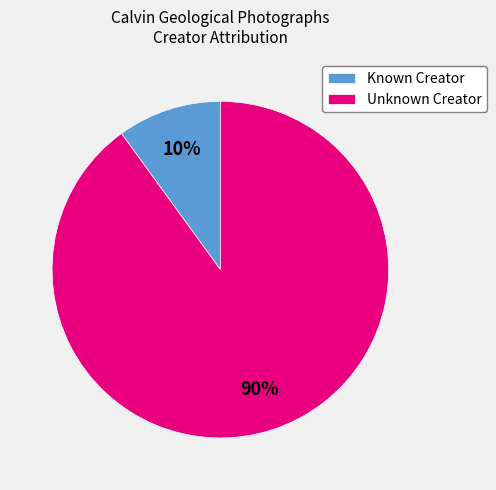

To the nearest percent, what is the average slice percentage?

50%